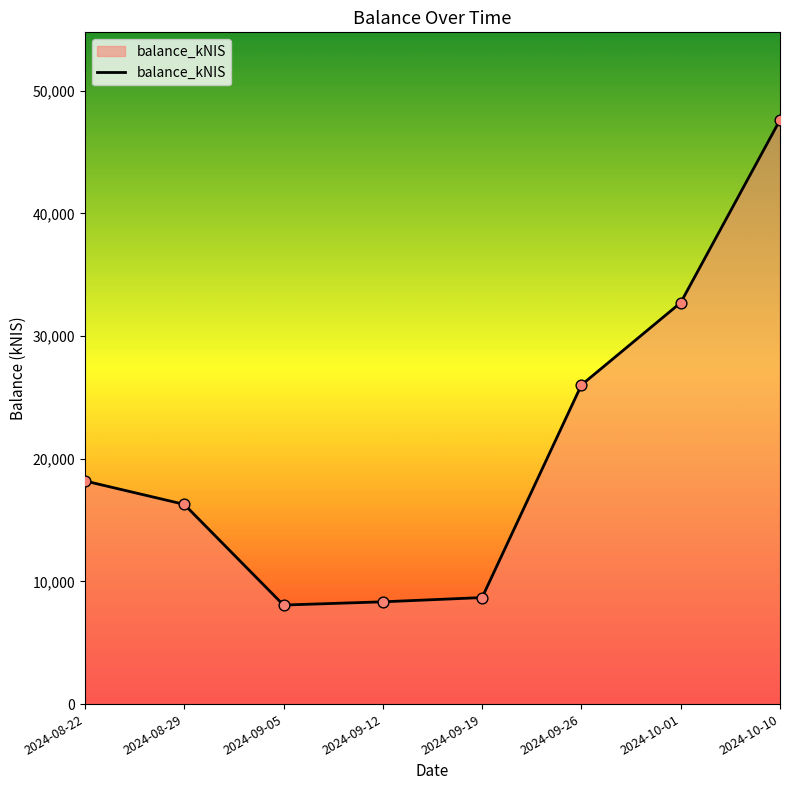

What is the ratio of the value at 2024-10-01 to the value at 2024-09-05?

4.1